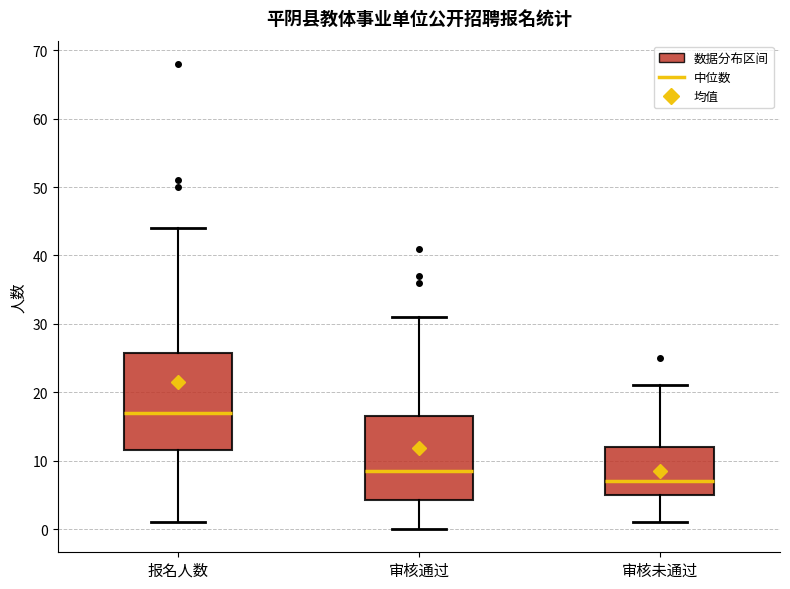

Reading left to right, read every box against the y-axis: the position of its median line, the range the box covers, and the ends of its whiskers. The values are not printed on the chart, so give them approximately, as read against the axis.

报名人数: median 17, box 12 to 26, whiskers 1 to 44
审核通过: median 9, box 4 to 17, whiskers 0 to 31
审核未通过: median 7, box 5 to 12, whiskers 1 to 21